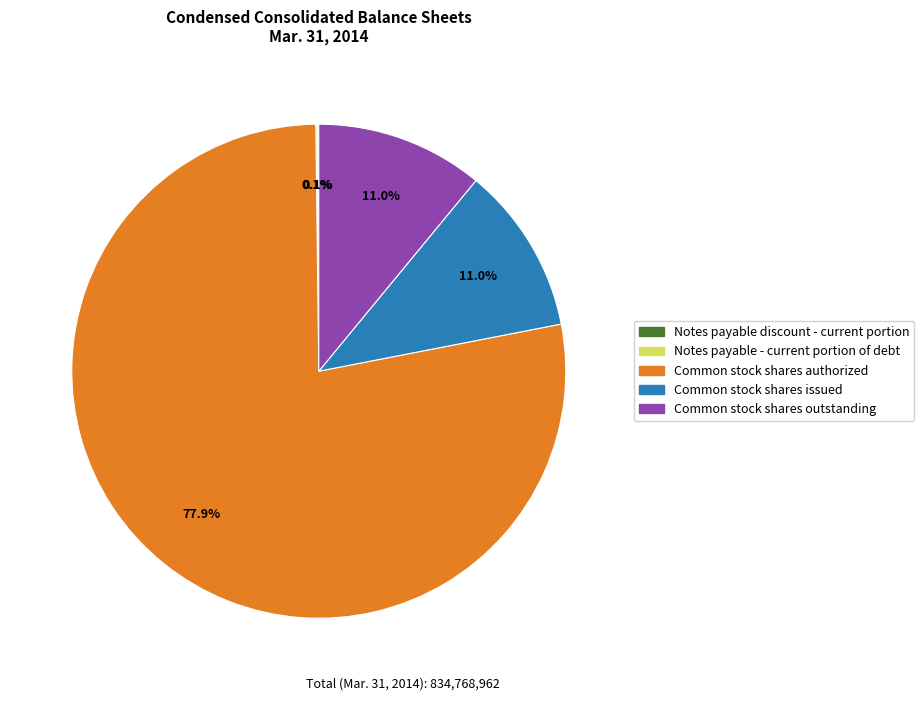

Is there any slice that represents more than half of the pie?

Yes